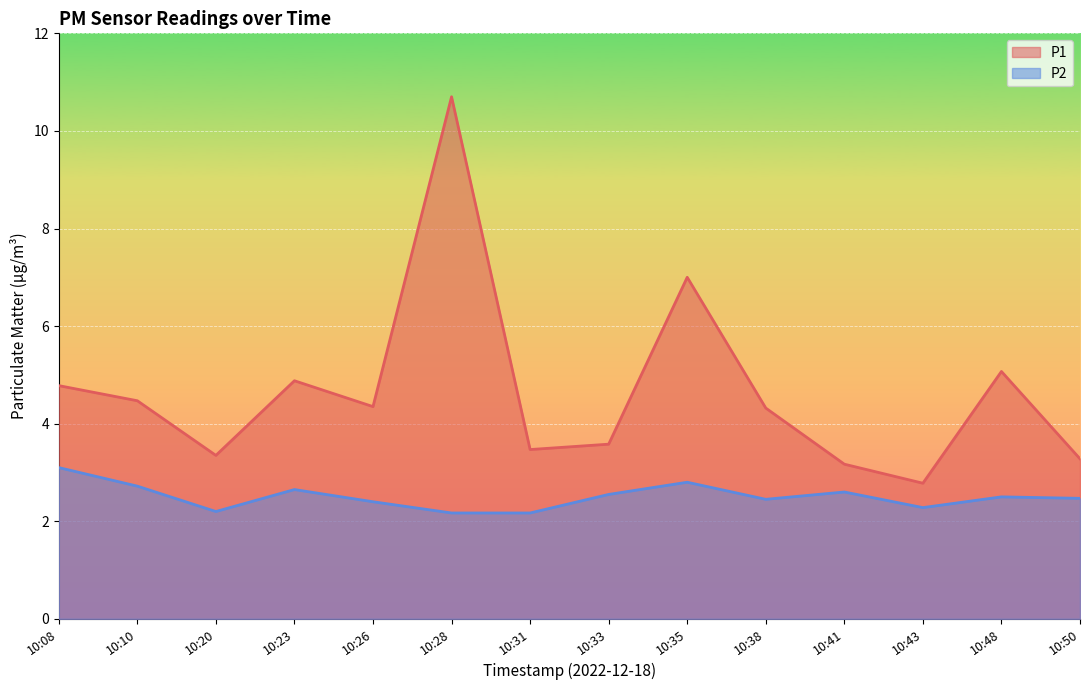

Which series changed the most between 10:23 and 10:43?

P1